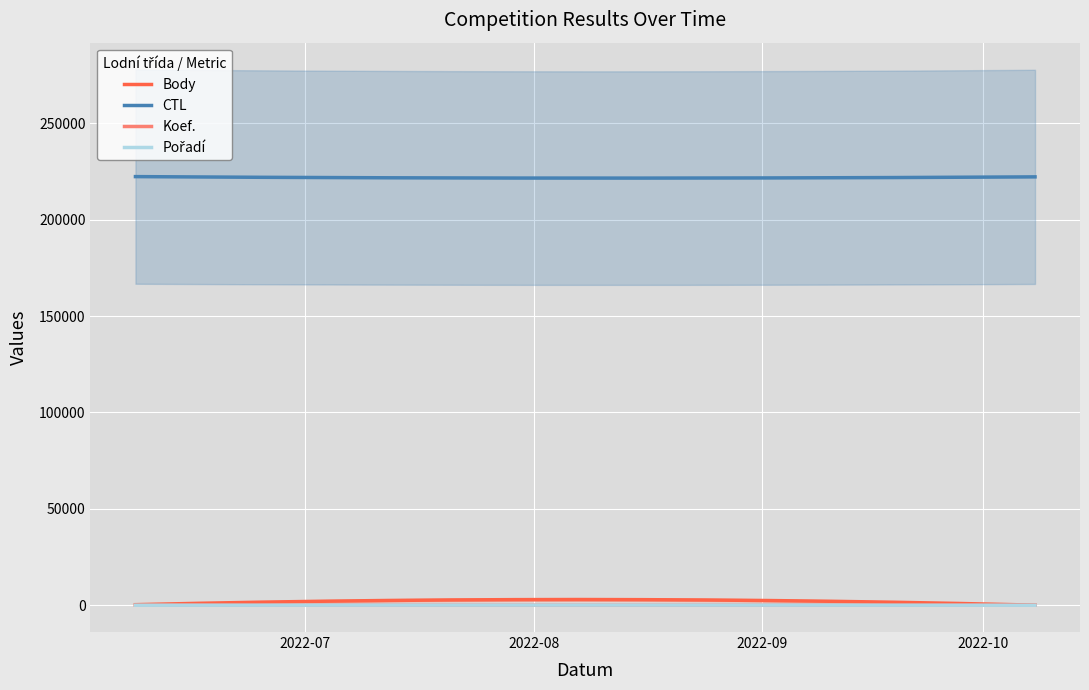

At which label does Koef. first exceed 3?

2022-08-25